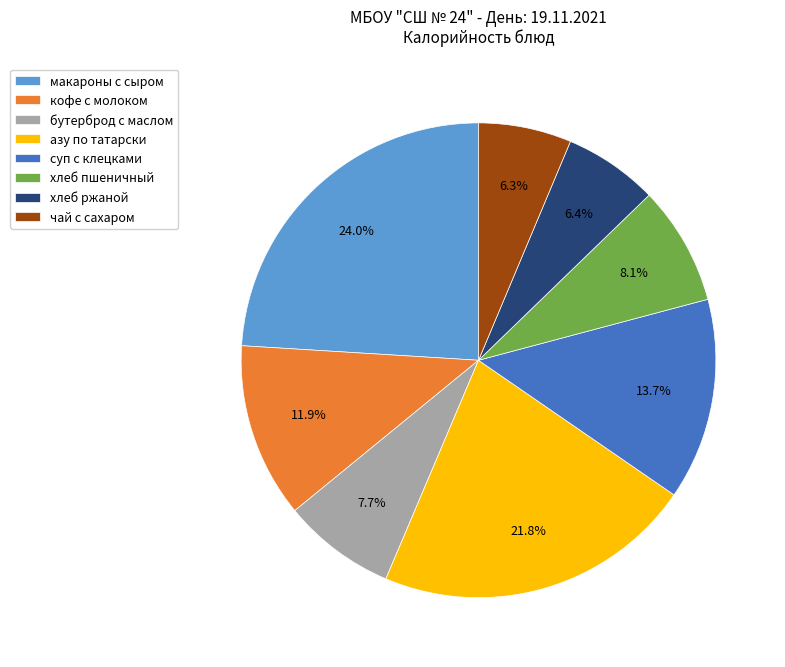

Is the sum of макароны с сыром and суп с клецками greater than half?

No